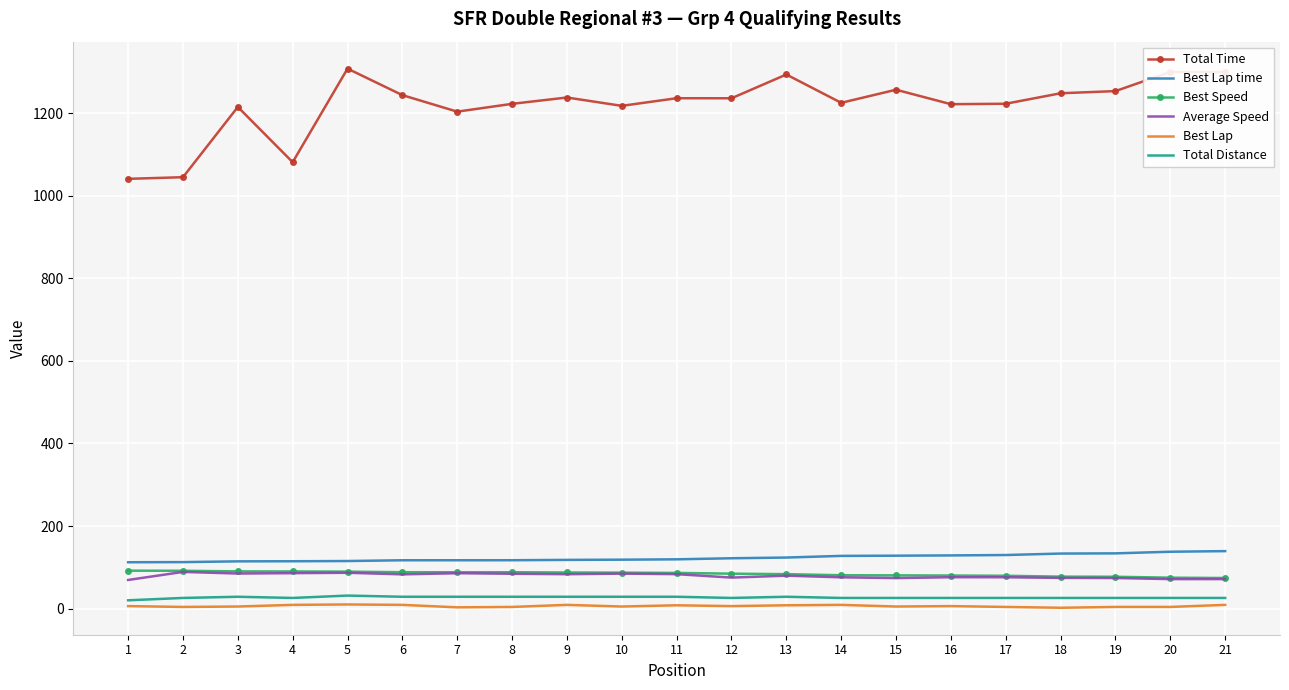

What is the lowest value of the Average Speed series?

69.4